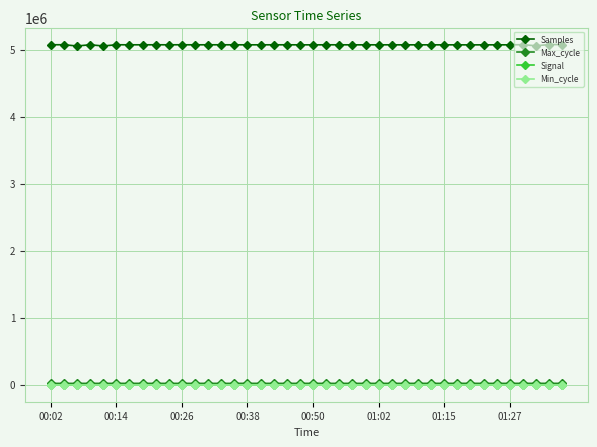

True or false: Signal has more than 0 points higher than both neighbors.

True